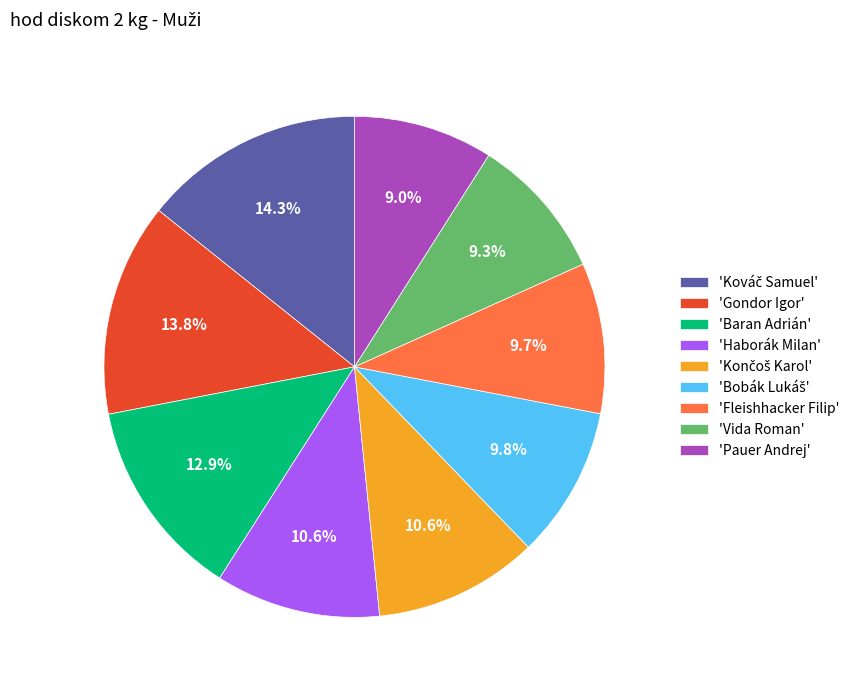

How many slices are in this pie chart?

9